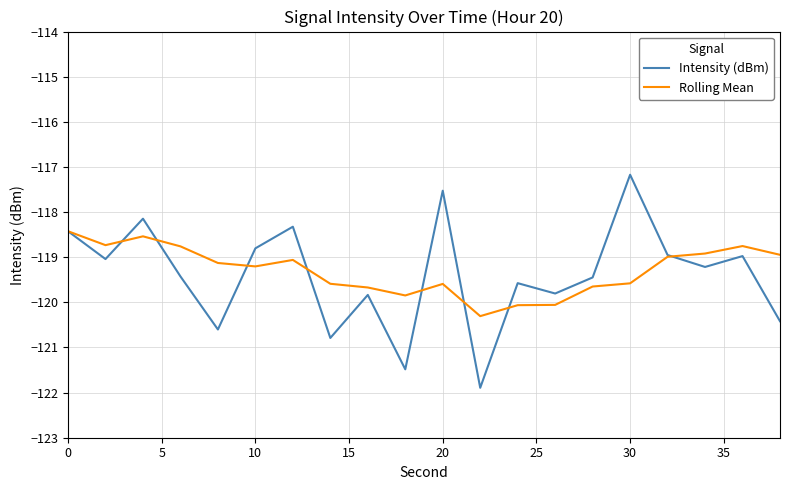

What is the lowest value of the Rolling Mean series?

-120.3